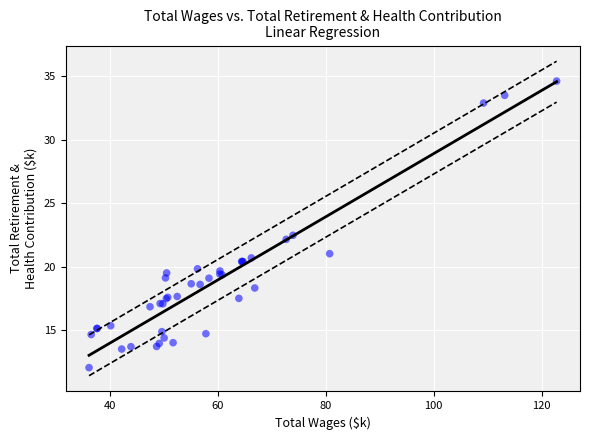

What Y value in the scatter plot is closest to 23?

22.5